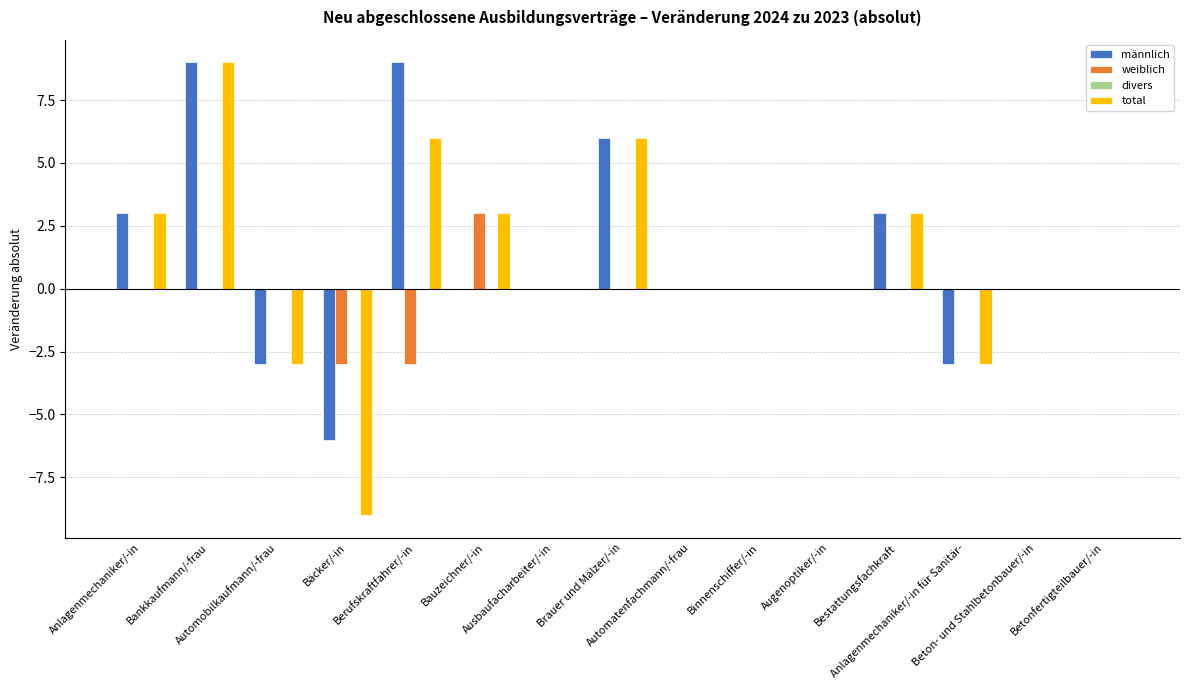

True or false: weiblich has a value of 0 at Betonfertigteilbauer/-in.

True